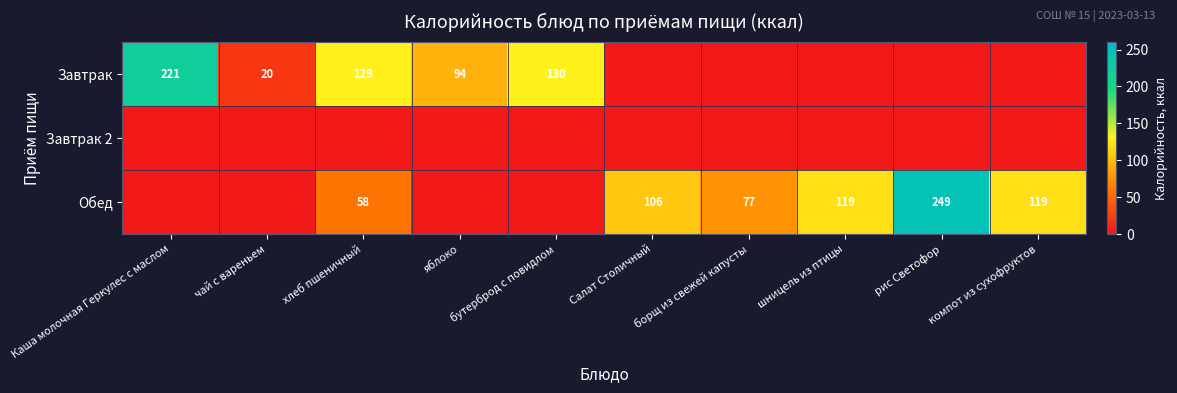

The Завтрак series shows 175 at бутерброд с повидлом. True or false?

False